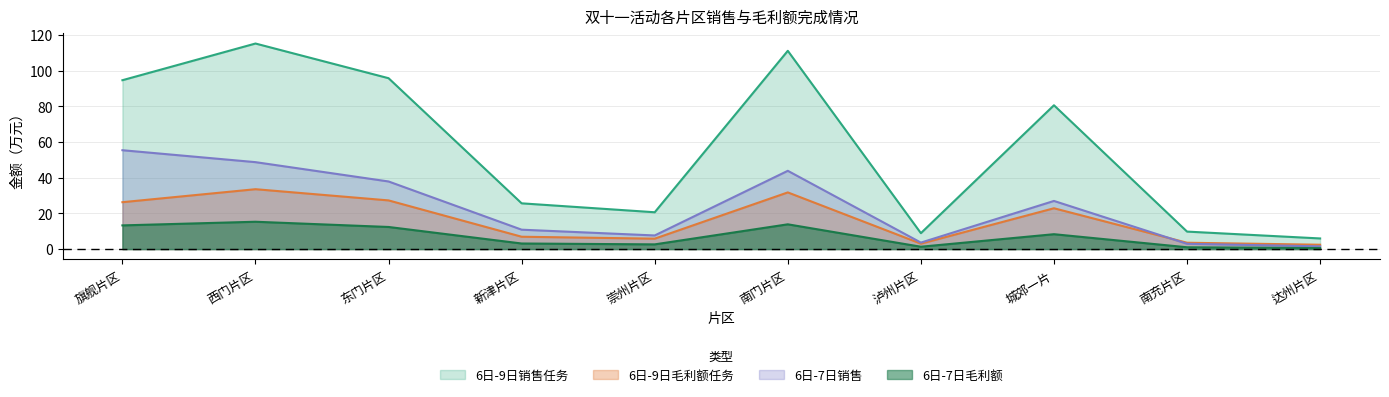

At which category does the chart reach its peak across all series?

西门片区